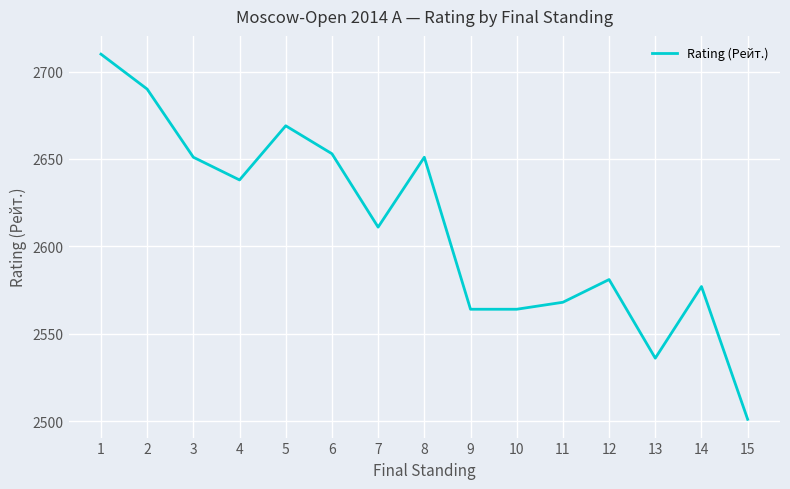

The value at 6 is 2653. True or false?

True